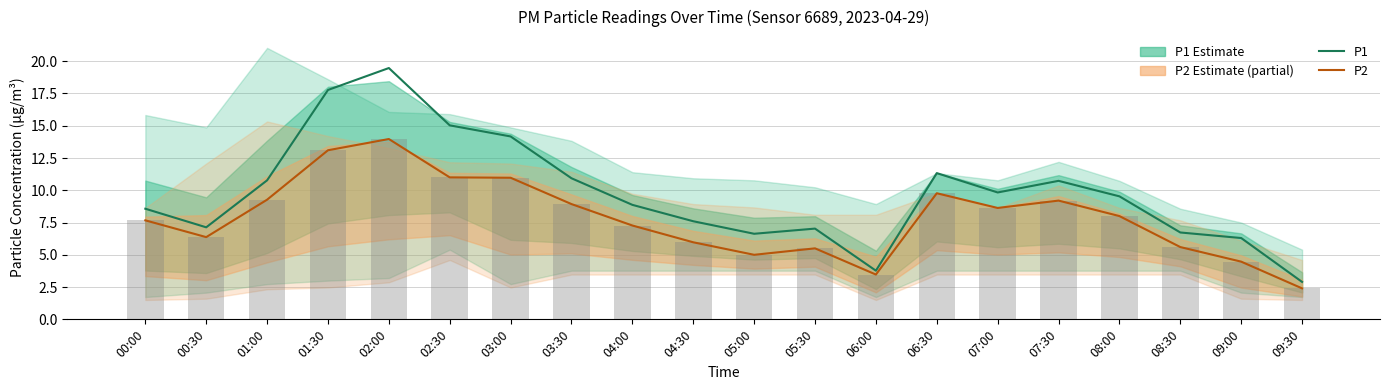

What value does the P2 series have at 05:30?

5.5